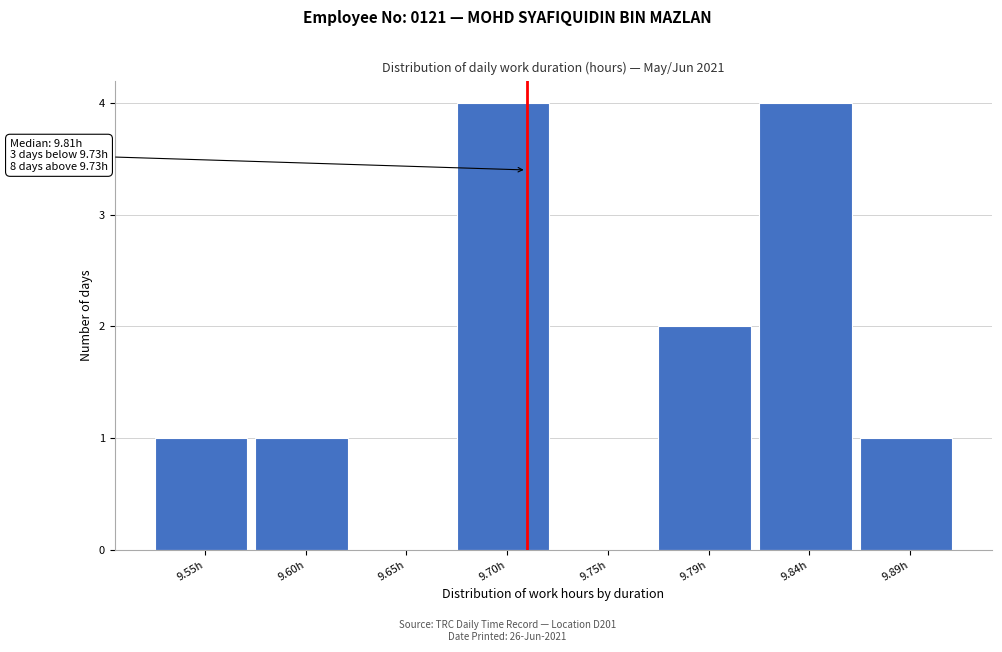

Reading left to right, what are all the values shown in this chart?

9.55h=1	9.60h=1	9.65h=0	9.70h=4	9.75h=0	9.79h=2	9.84h=4	9.89h=1